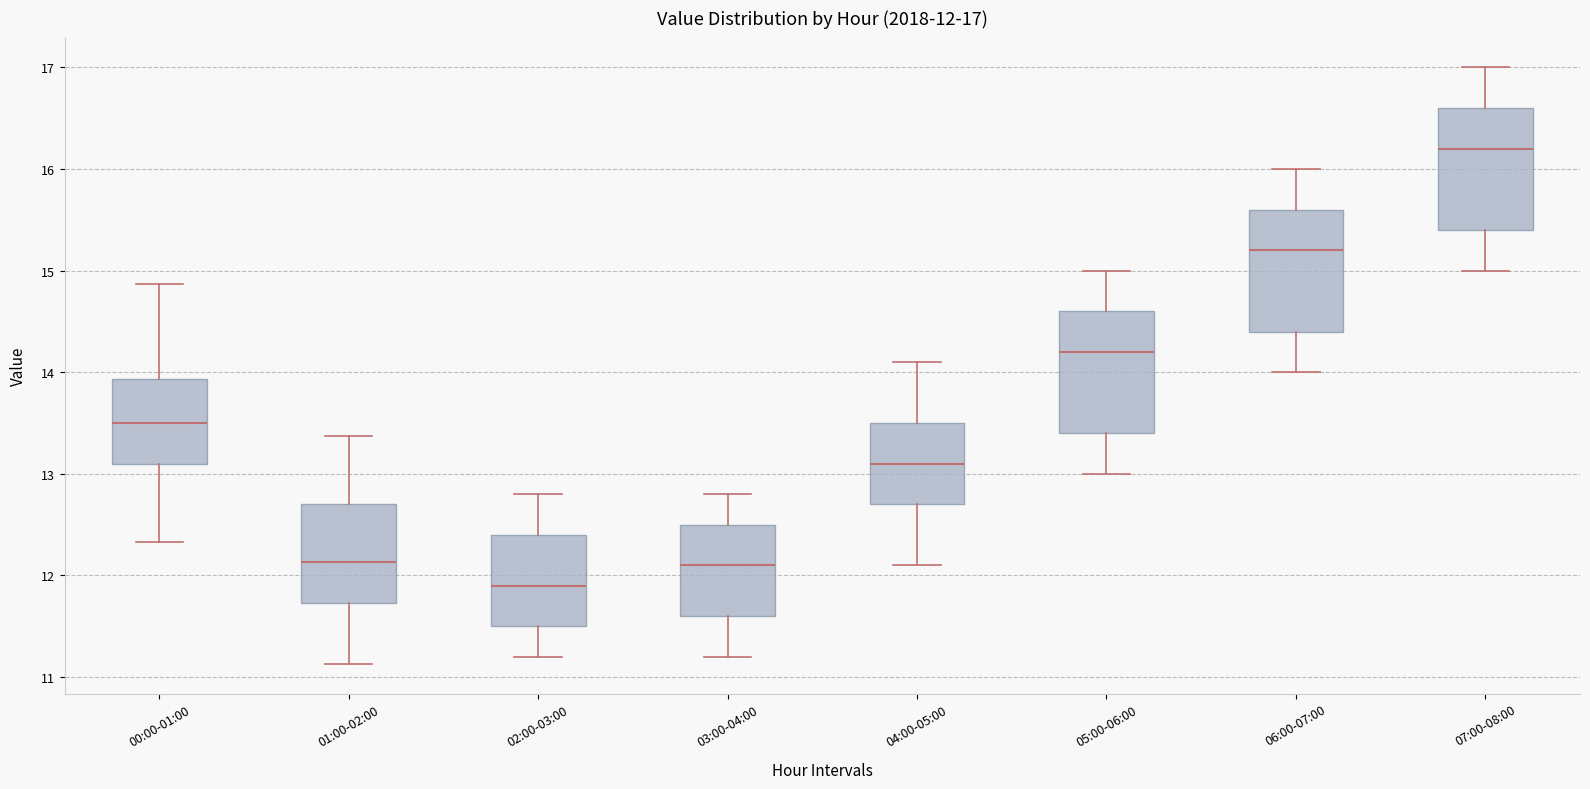

Which box has the highest median line?

07:00-08:00